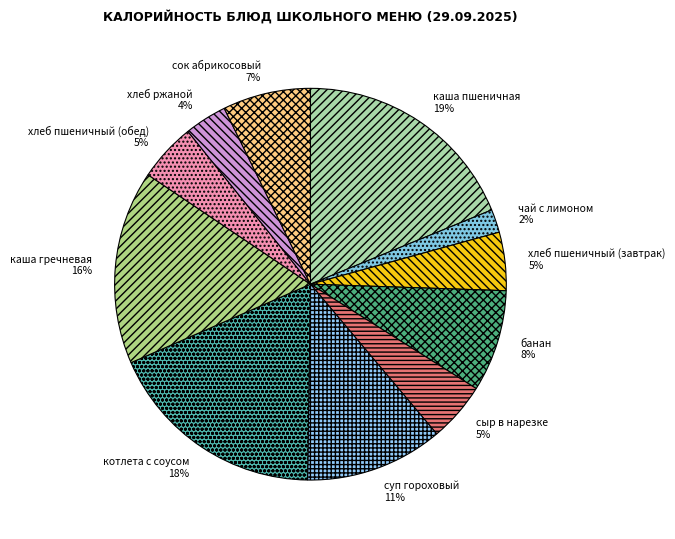

To the nearest percent, what is the average slice percentage?

9%